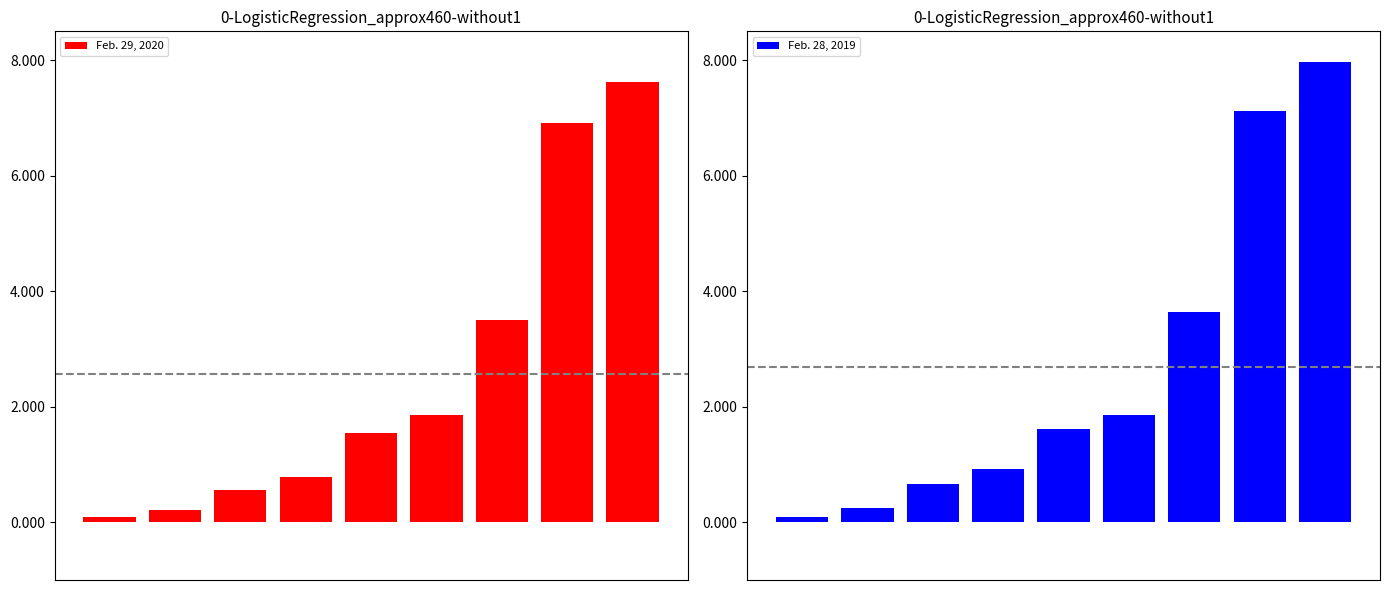

How many bars are there in total?

18